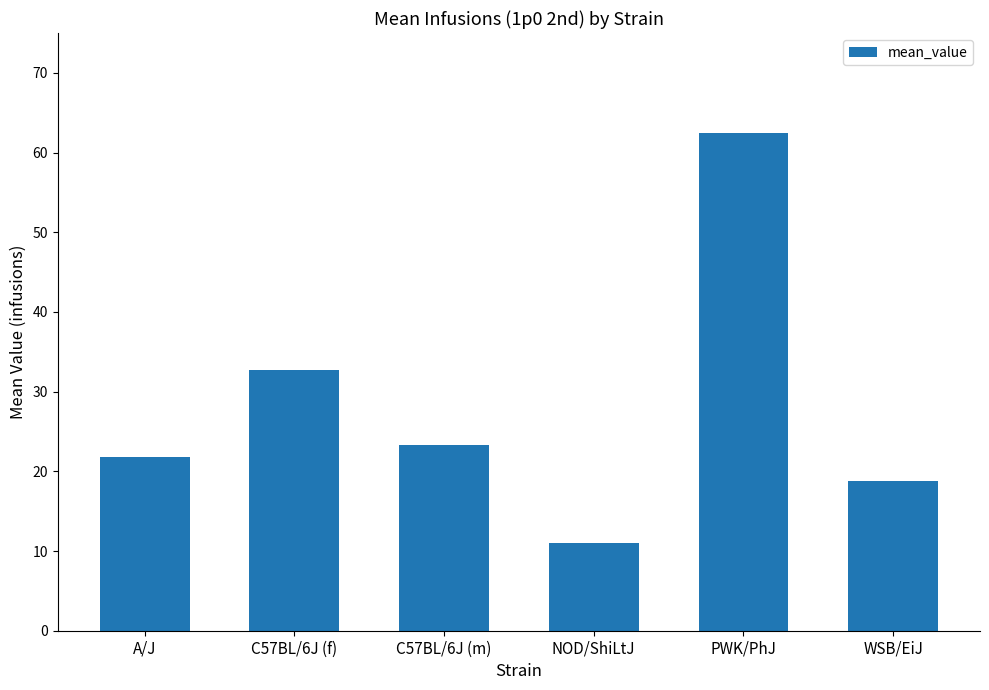

The value at C57BL/6J (m) is 23.2. True or false?

True